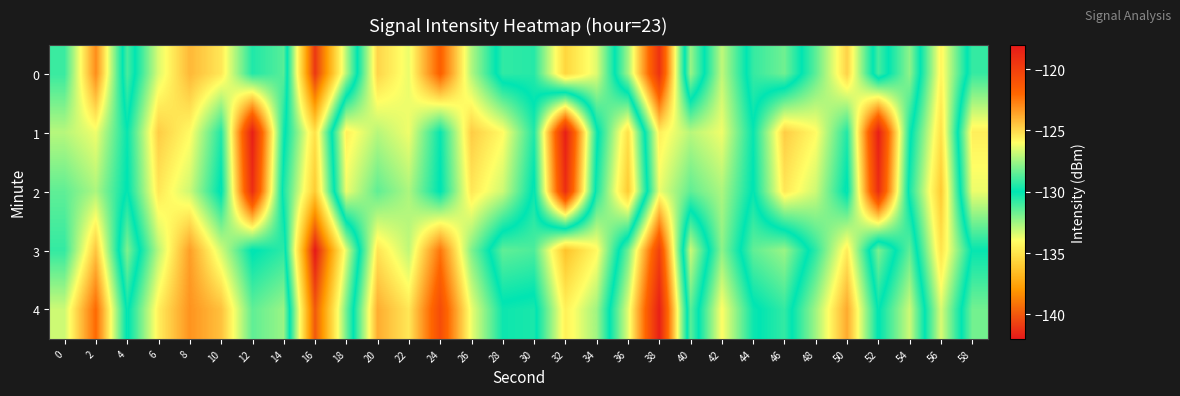

Which has a higher value, 12 or 24?

24